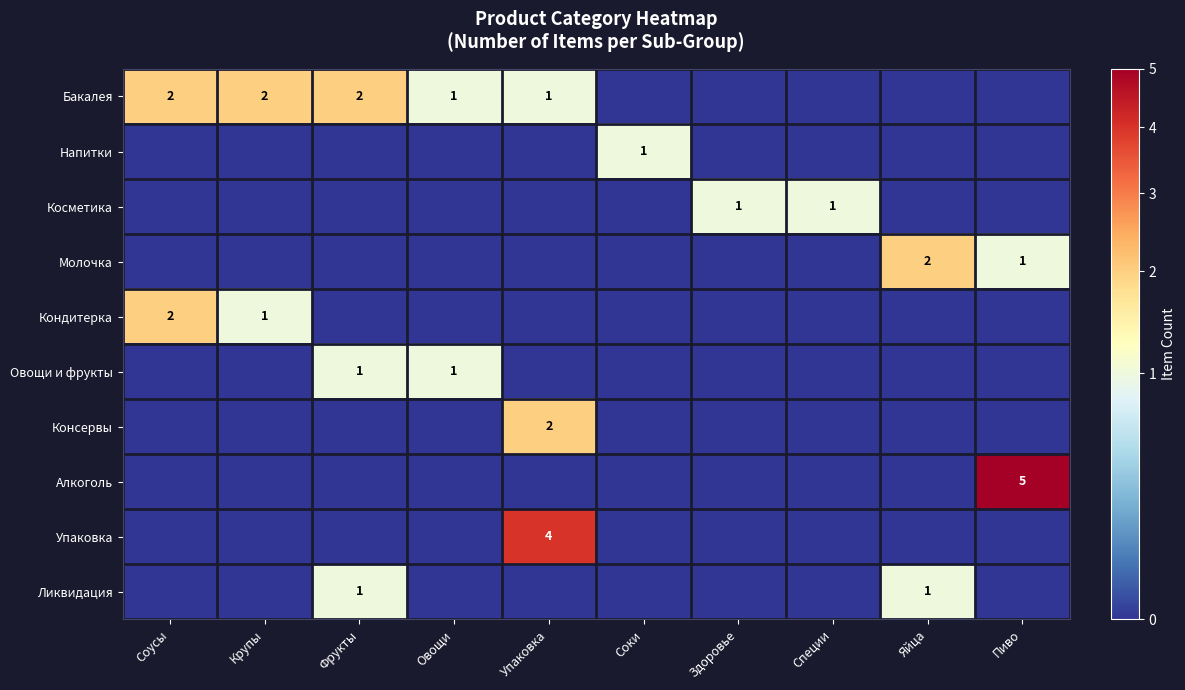

What is the difference between the second highest and second lowest values in the Молочка series?

1